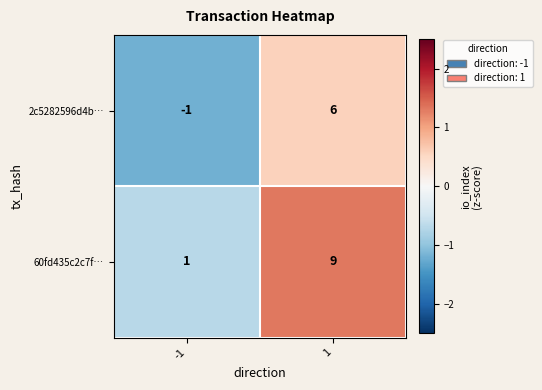

What is the highest value of the 60fd435c2c7f… series?

9